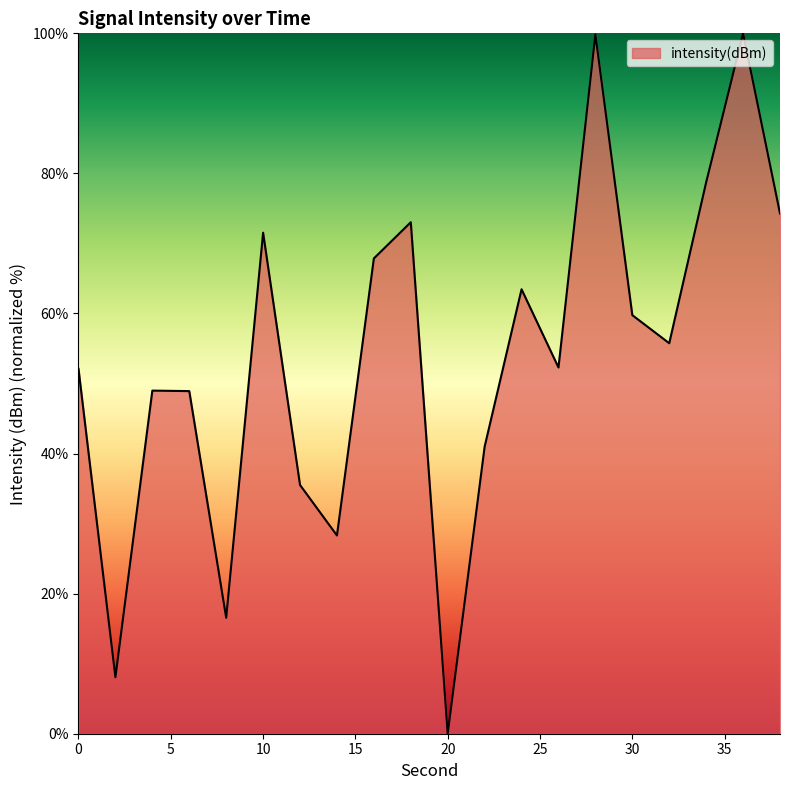

What is the greatest value displayed?

100.0